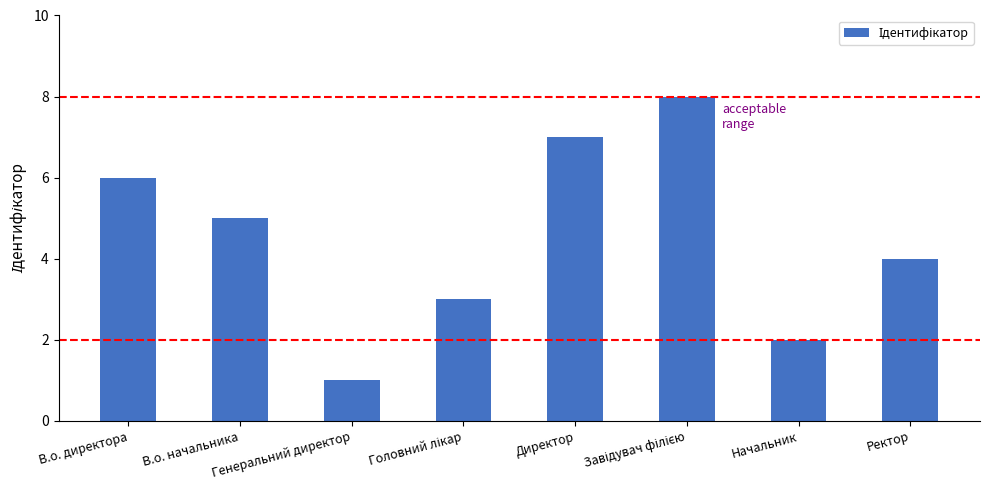

Count the values in the range 3 to 7.

5